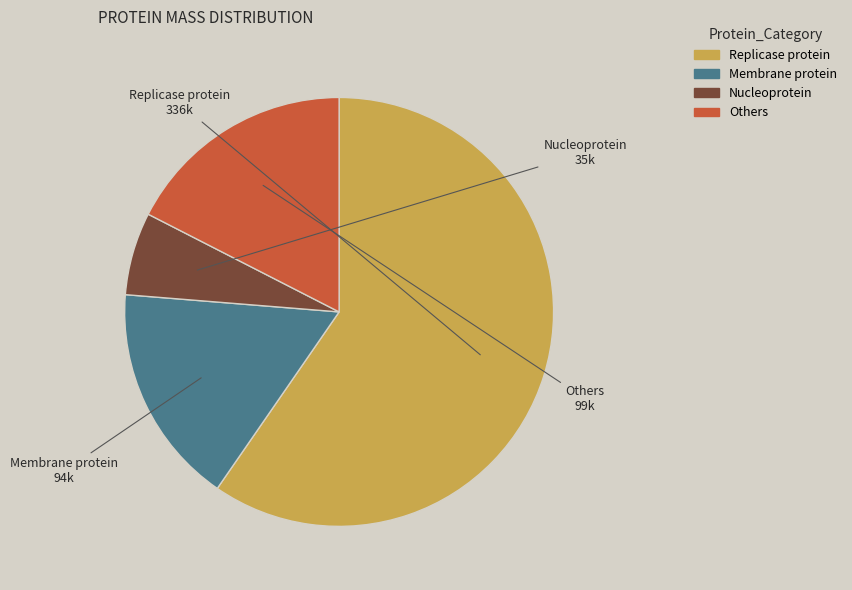

Does any single category account for the majority?

Yes